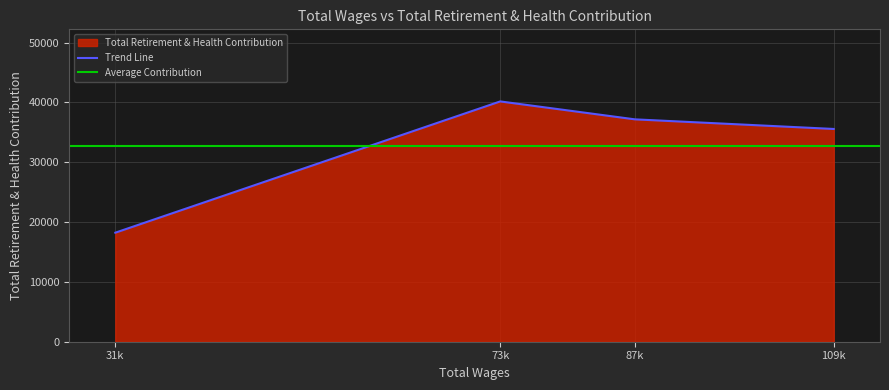

List the labels in order of value, smallest first.

31536.0, 109124.0, 87652.0, 73106.0